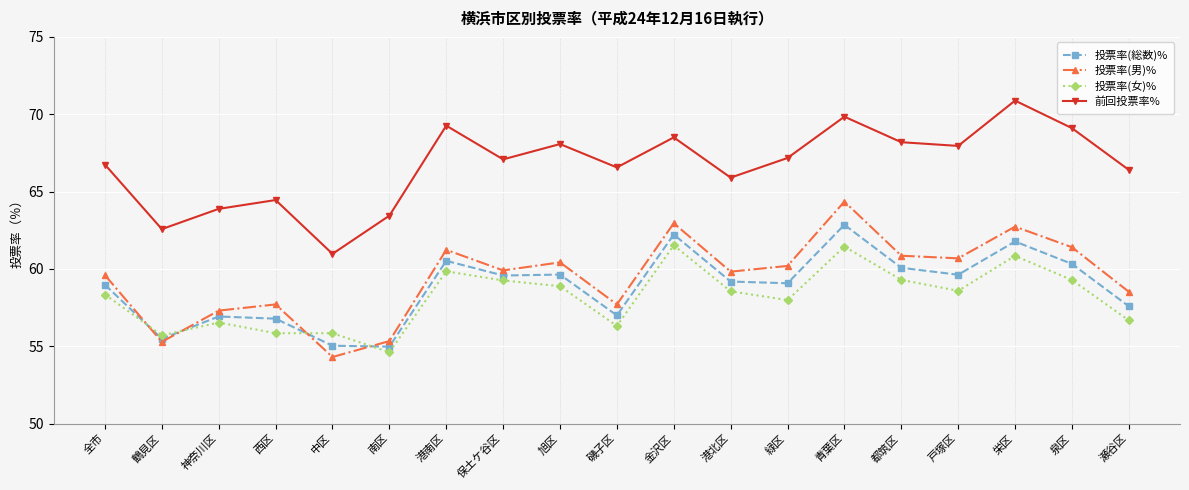

True or false: 前回投票率% and 投票率(総数)% cross at least once.

False